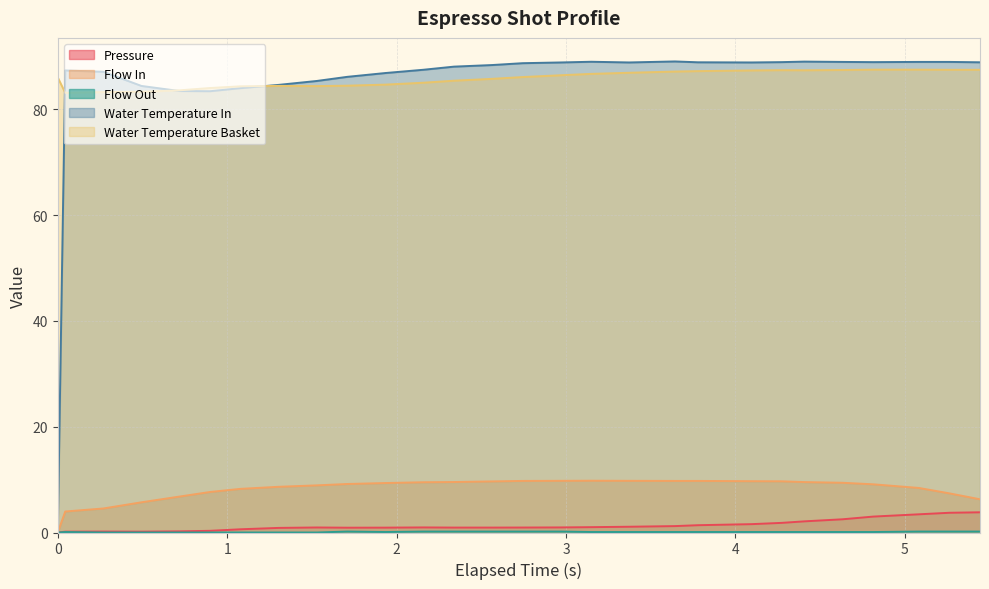

True or false: flow_out has more than 1 points higher than both neighbors.

True